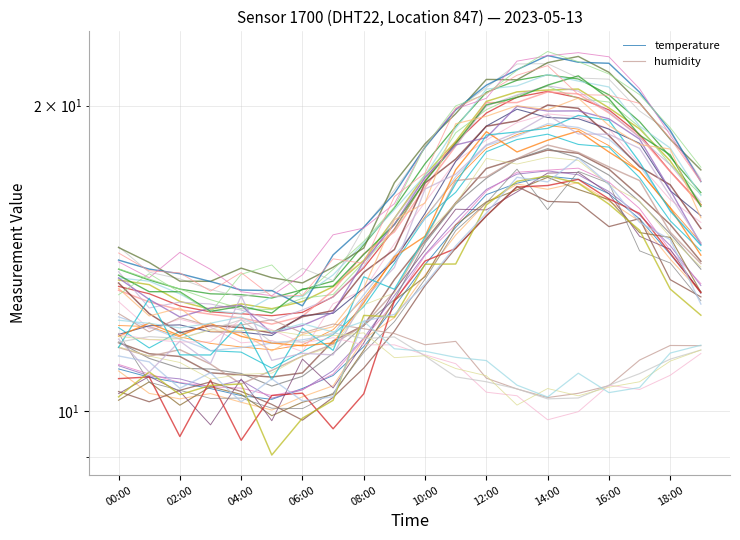

Does the chart have visible grid lines?

Yes